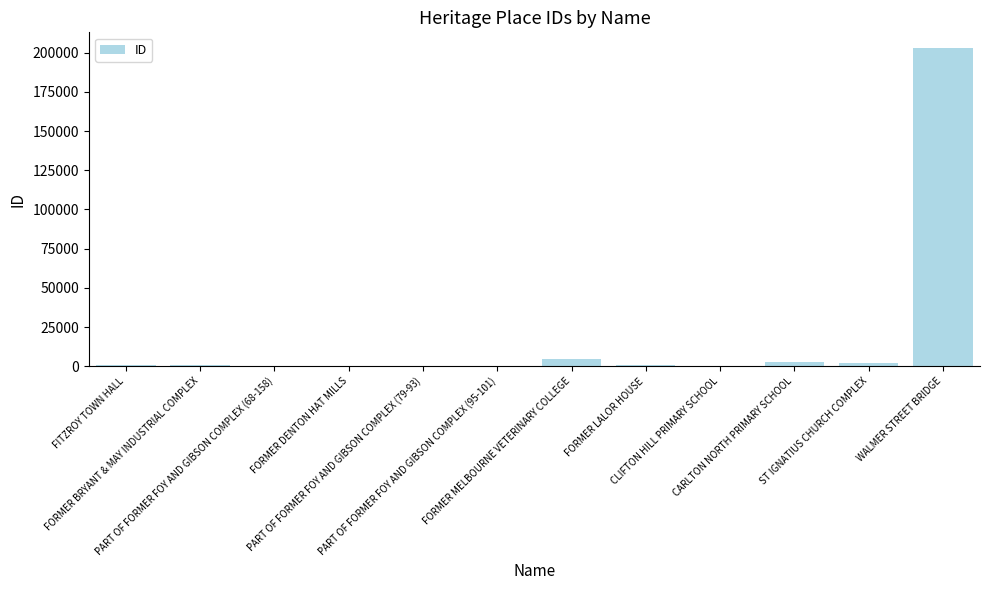

What is the maximum value shown in the chart?

202835